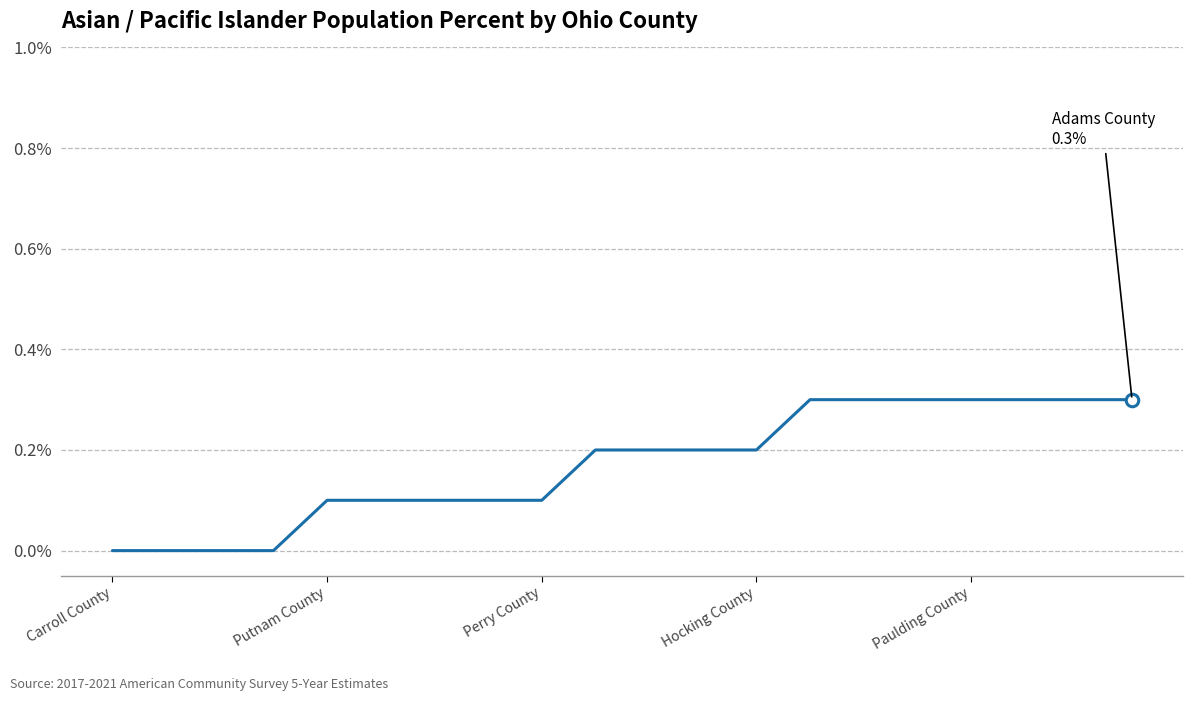

How many series are shown in this chart?

1